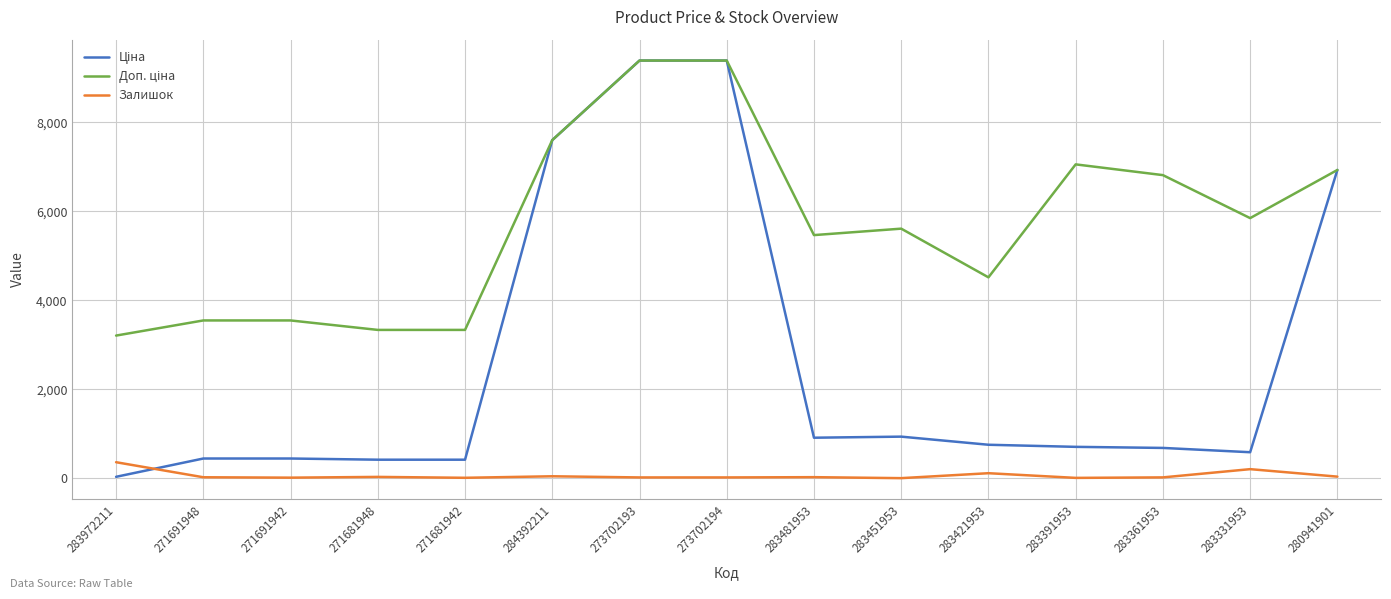

What is the greatest value displayed?

9384.0